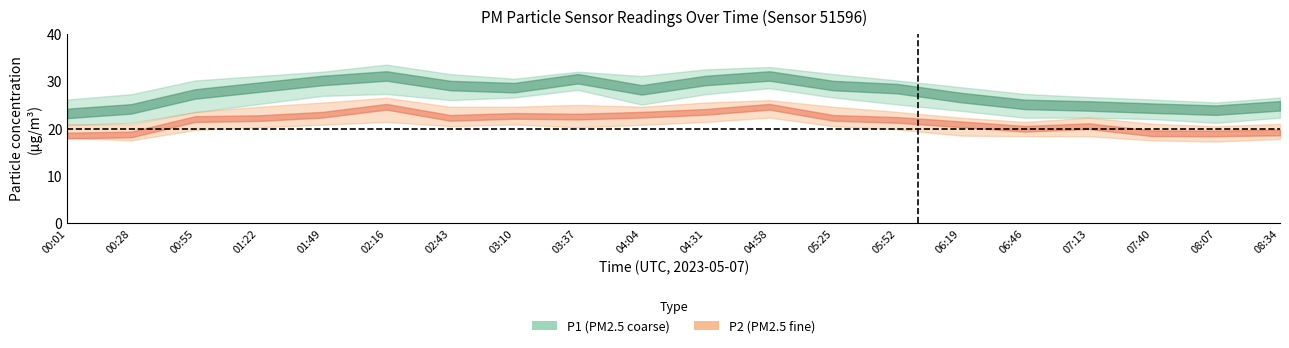

Rank the series by their maximum value, from highest to lowest.

P1_upper, P1_center, P1_lower, P2_upper, P2_center, P2_lower